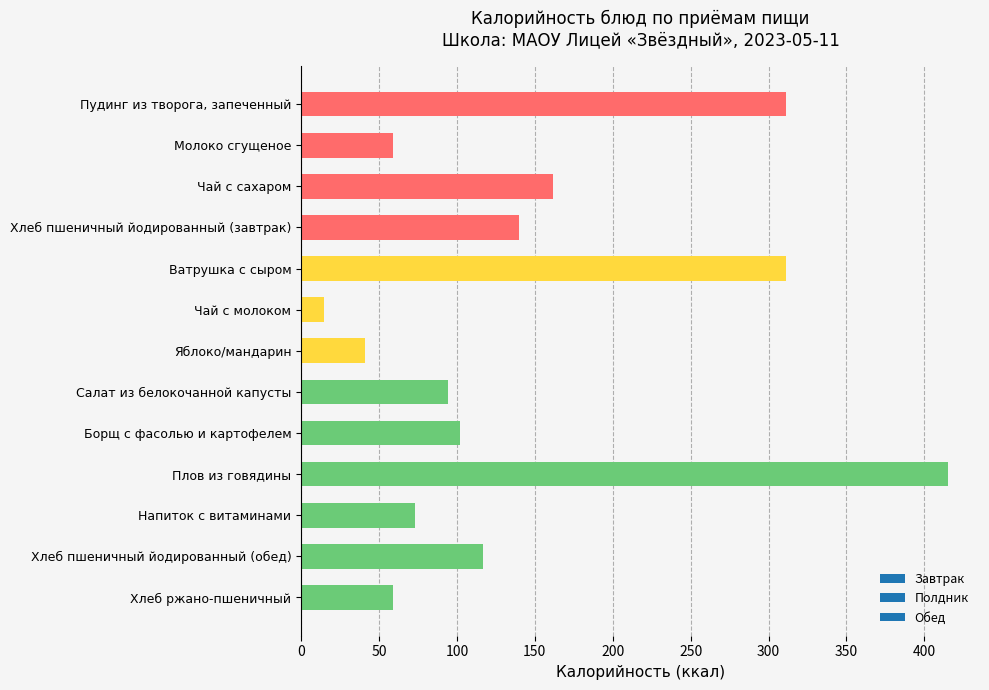

Reading top to bottom, transcribe all the data shown in this chart.

311	59	162	140	311	15	41	94	102	415	73	117	59